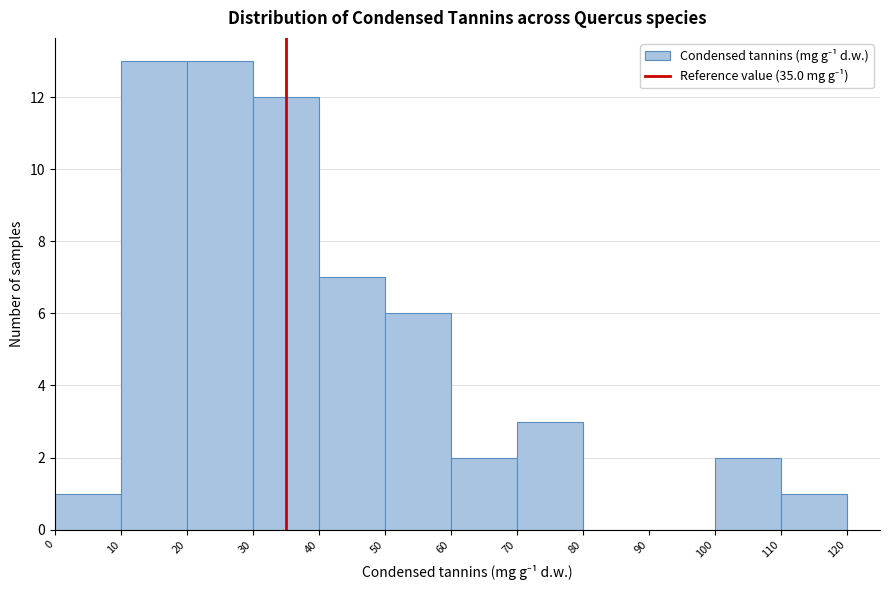

What is the height of the bar covering 110 to 120 on the x-axis? The values are not printed on the chart, so give them approximately, as read against the axis.

1